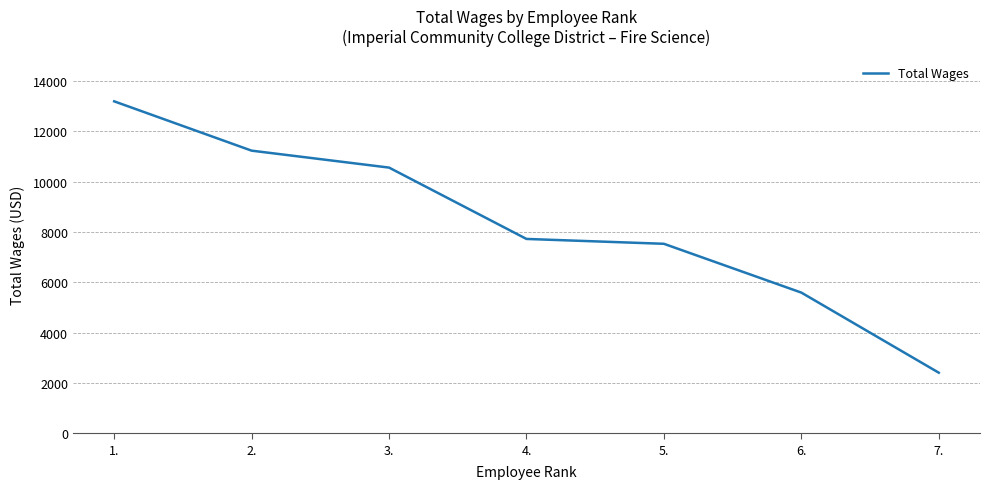

Reading left to right, list all the values displayed in this chart.

13189	11229	10556	7721	7528	5589	2406